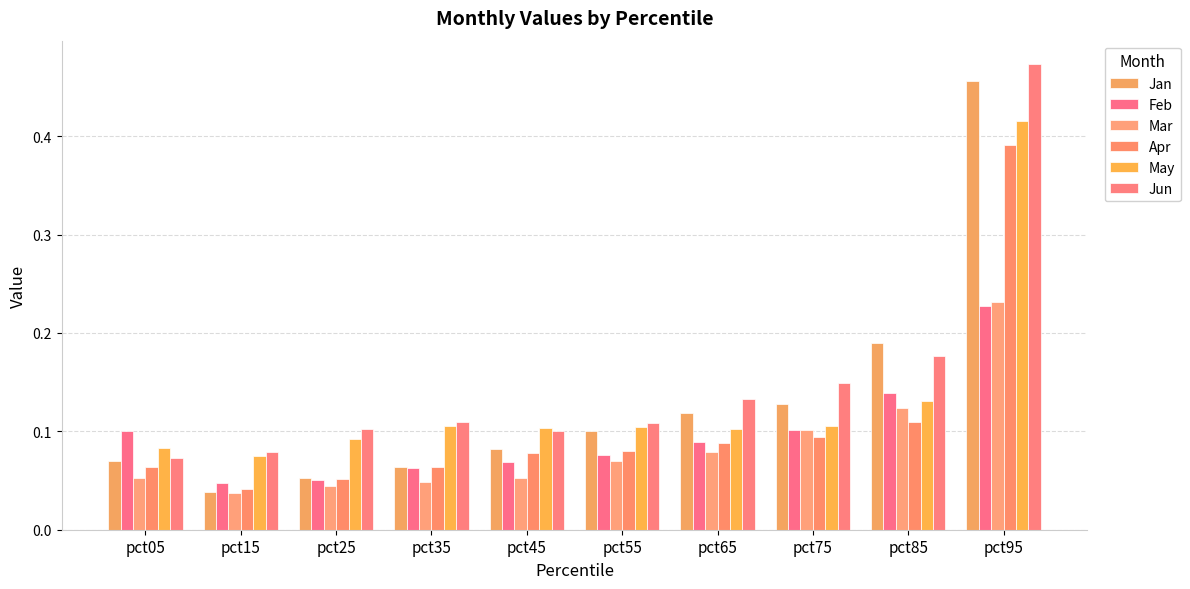

Which category has the highest value across all series?

pct95